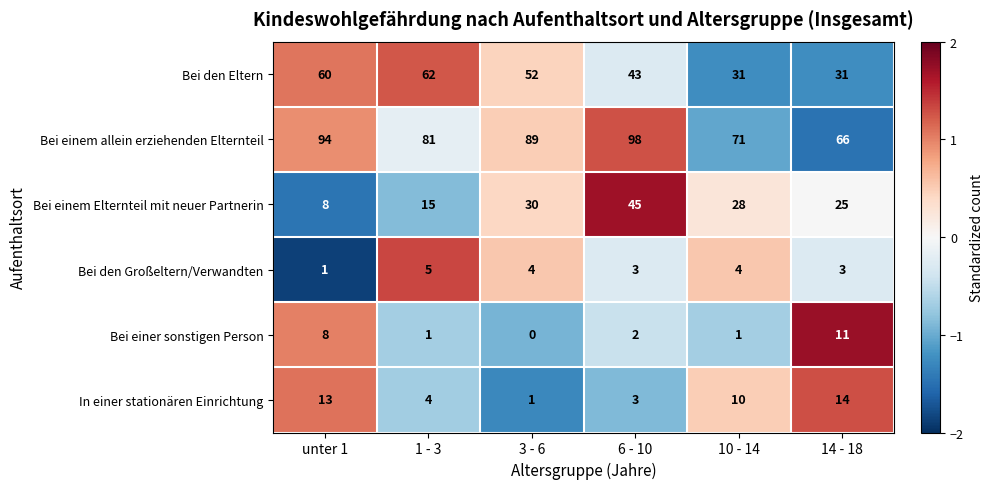

What is the difference between the highest and lowest values at 10 - 14?

70